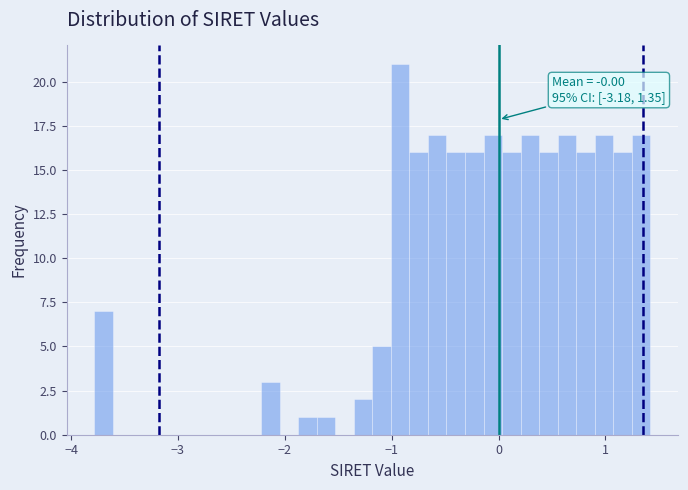

Around what value on the x-axis is the tallest bar? Give the approximate position of its centre, as read against the axis.

-0.9